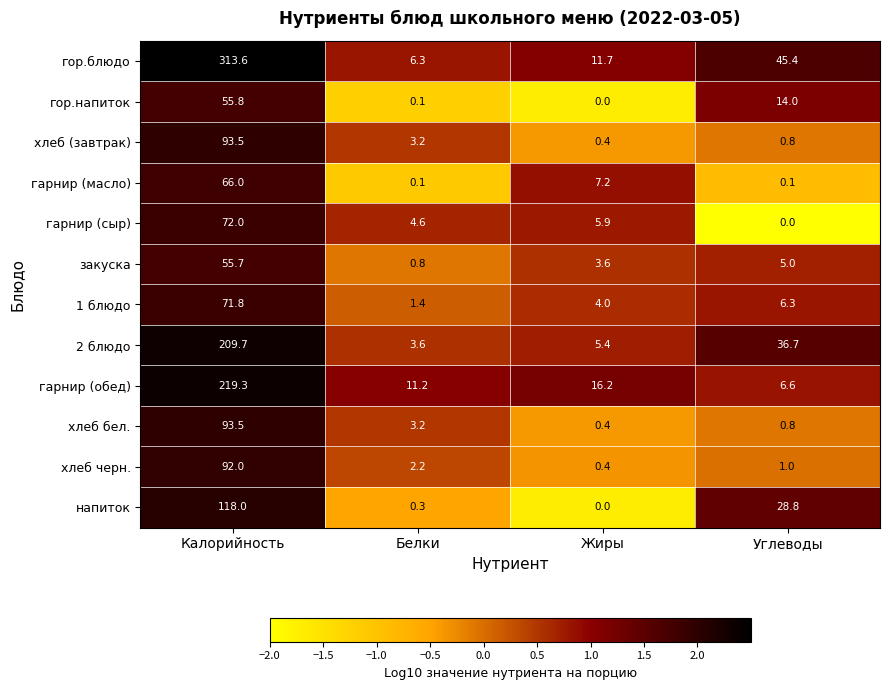

What is the approximate value of 2 блюдо at Углеводы?

36.7